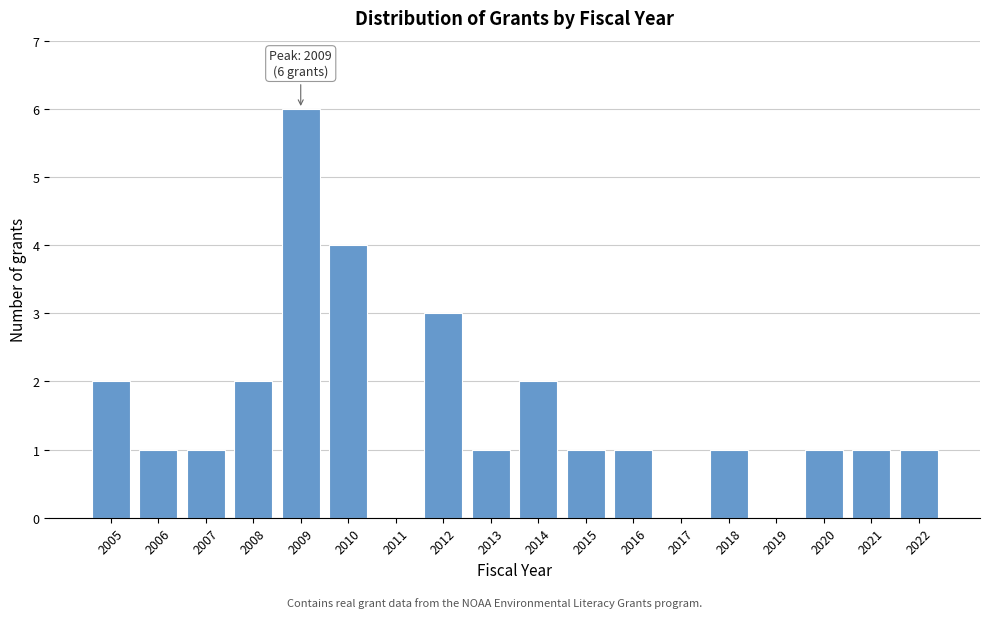

Reading right to left, what are all the values shown in this chart?

2022=1	2021=1	2020=1	2019=0	2018=1	2017=0	2016=1	2015=1	2014=2	2013=1	2012=3	2011=0	2010=4	2009=6	2008=2	2007=1	2006=1	2005=2